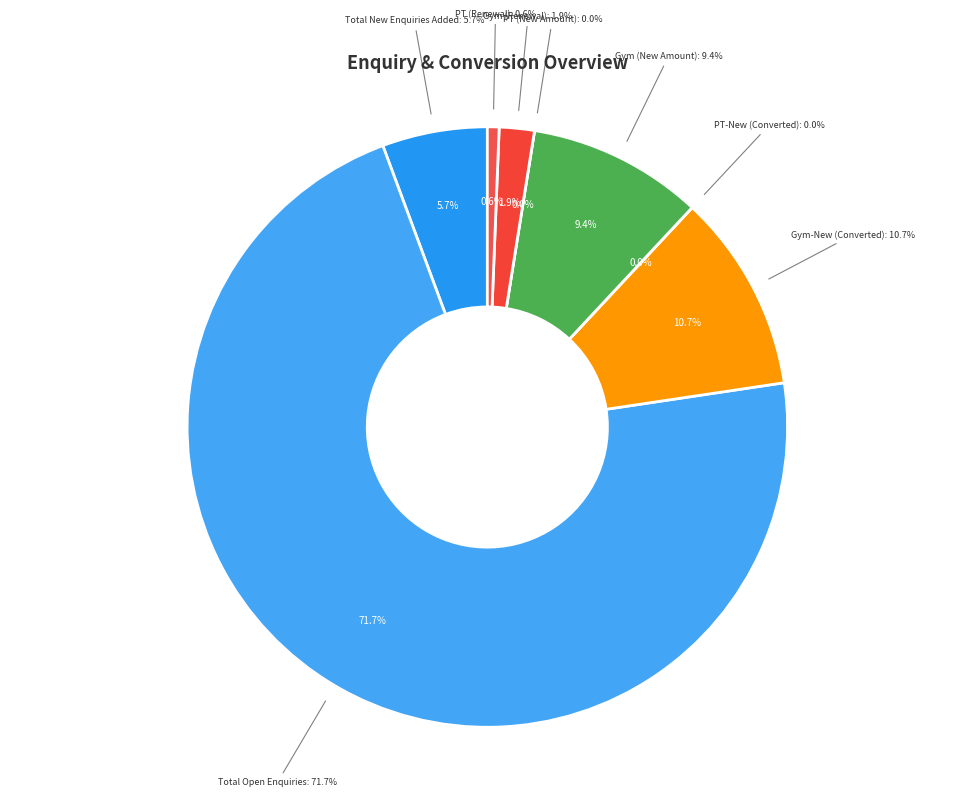

To the nearest percent, what is the difference between the PT (New Amount) and Total New Enquiries Added slice percentages?

6%